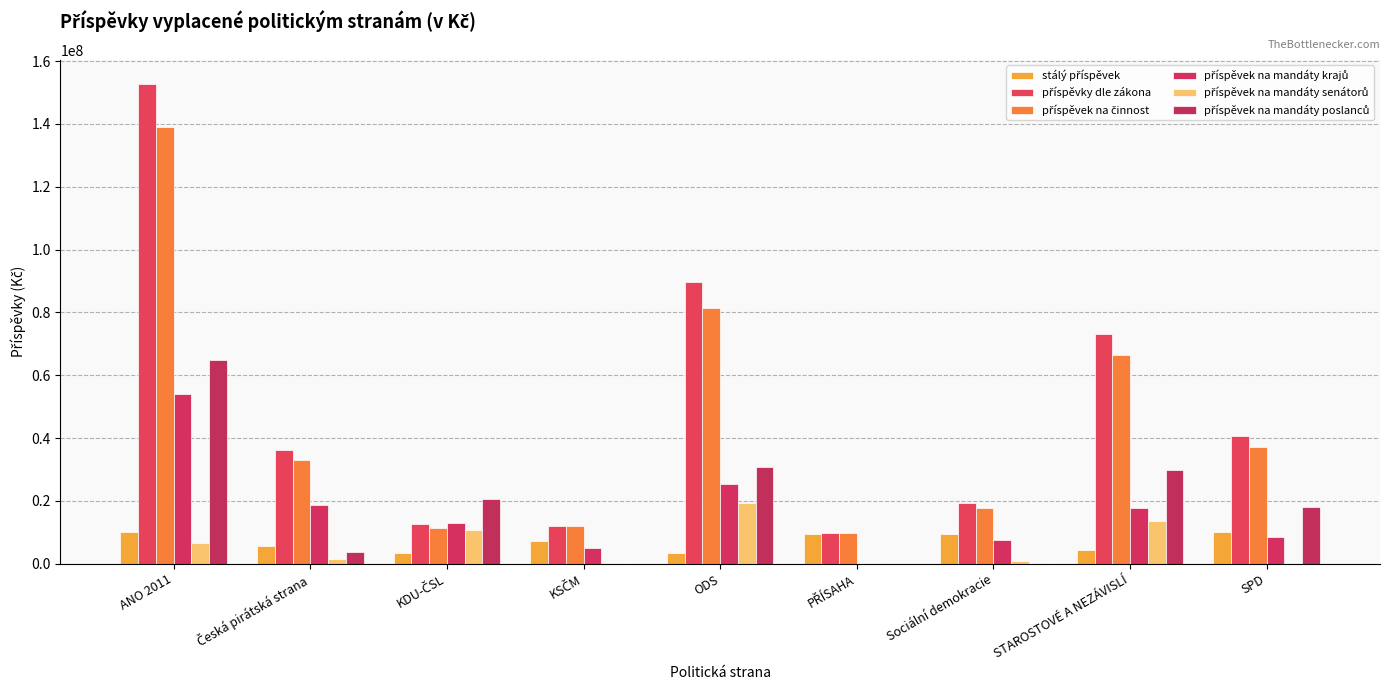

What is the label of the 1st bar from the left?

ANO 2011